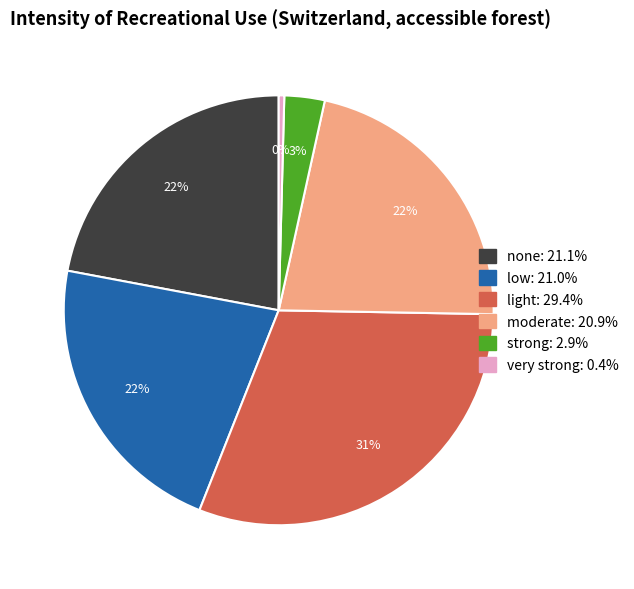

The moderate slice represents 28% of the pie. True or false?

False